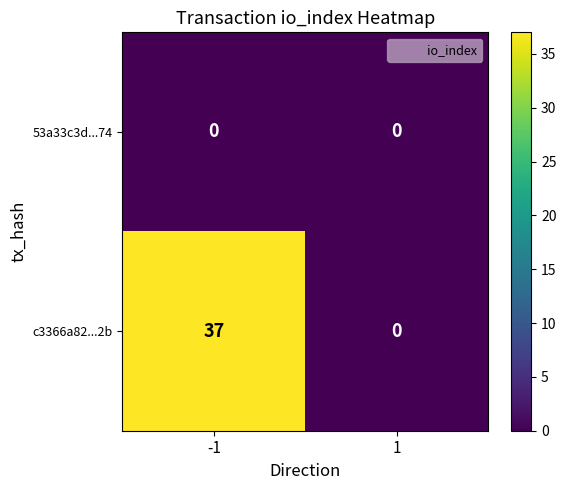

Which series has the largest total across all categories?

c3366a82...2b